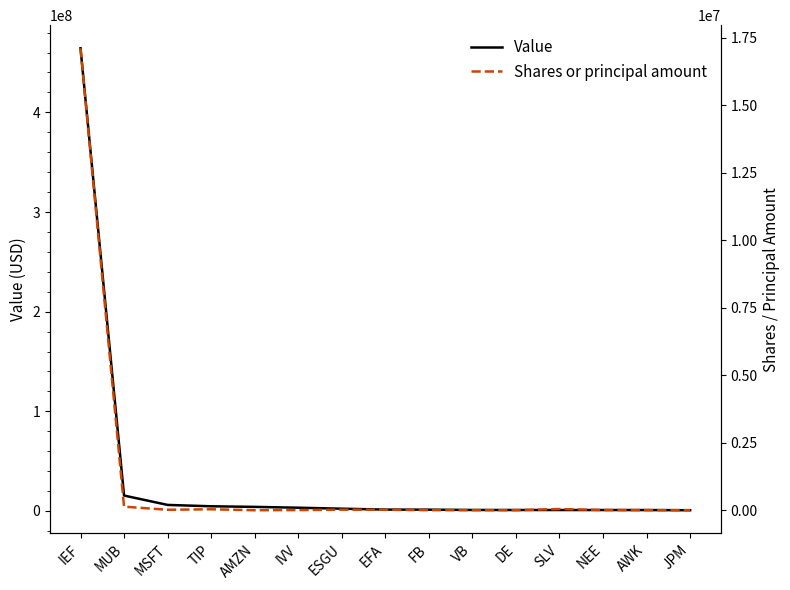

What is the label of the 3rd point from the right?

NEE